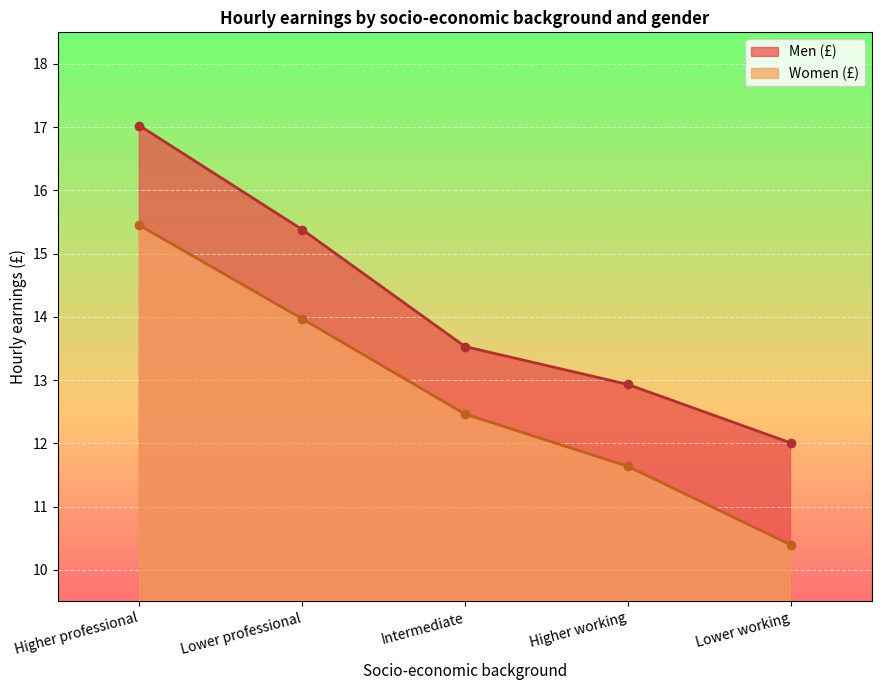

What is the spread (max minus min) of values at Lower working?

1.6